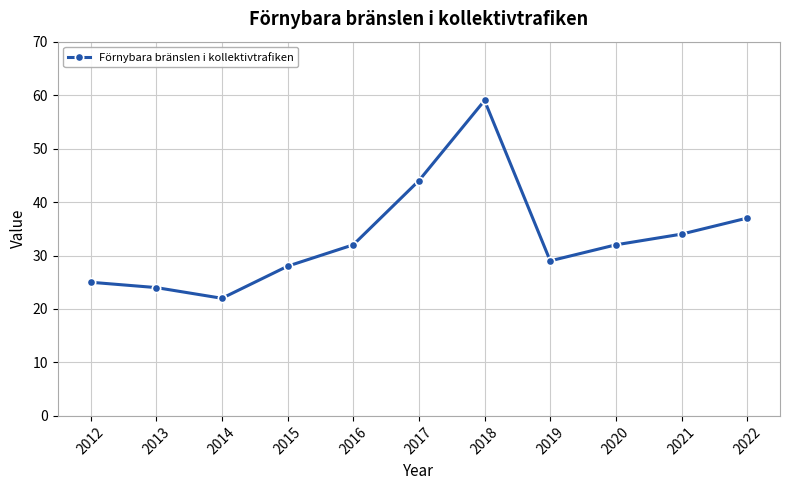

What is the difference between the second highest and second lowest values?

20